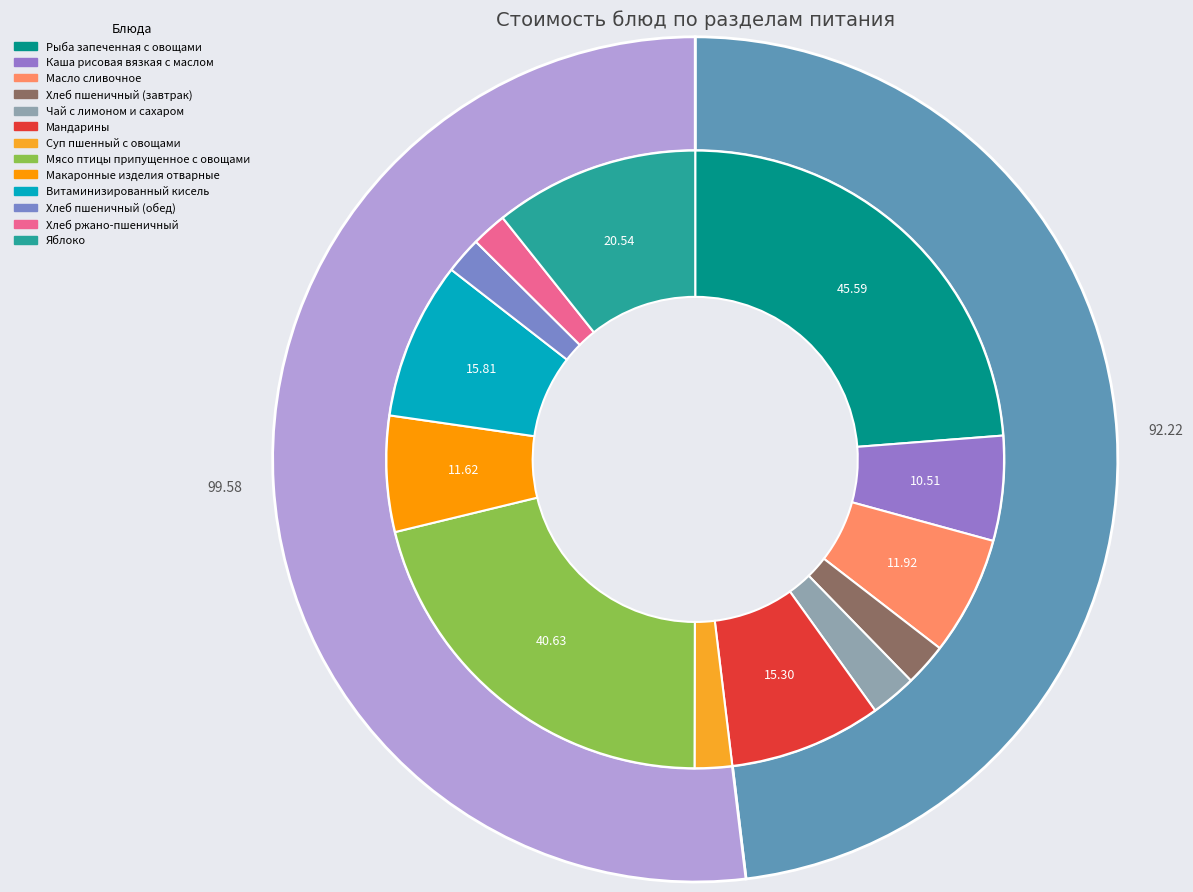

What is the largest slice in the pie chart?

Рыба запеченная с овощами